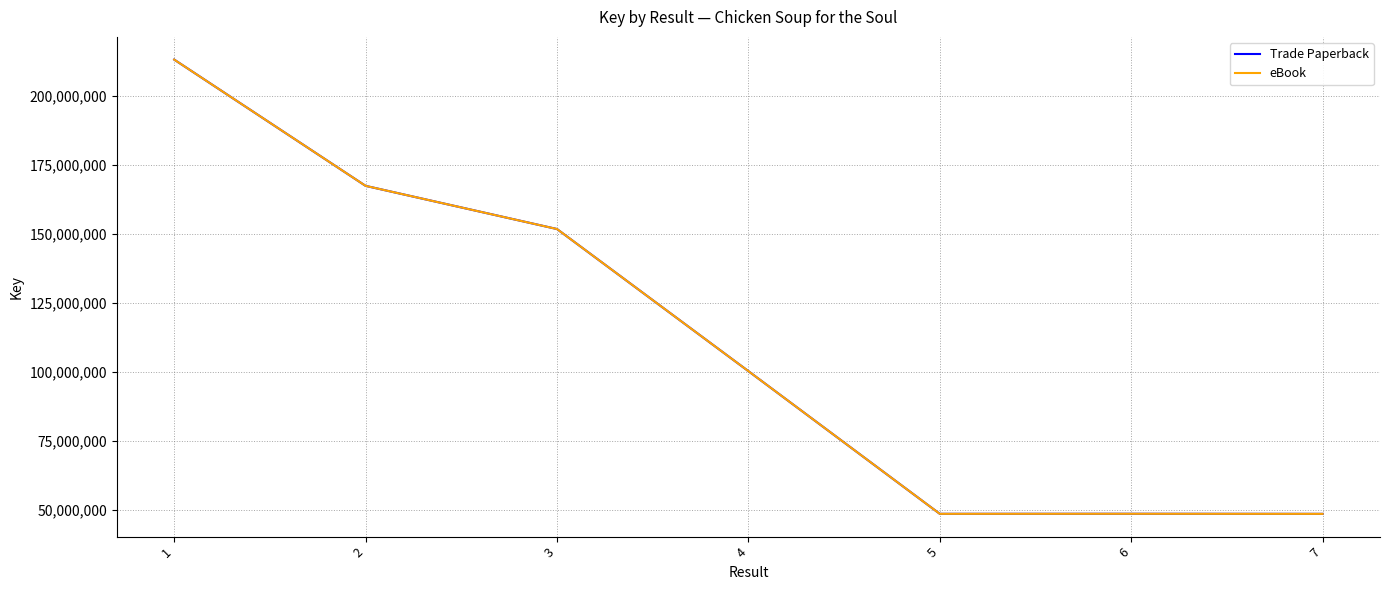

Does the chart display data point markers on the line(s)?

No